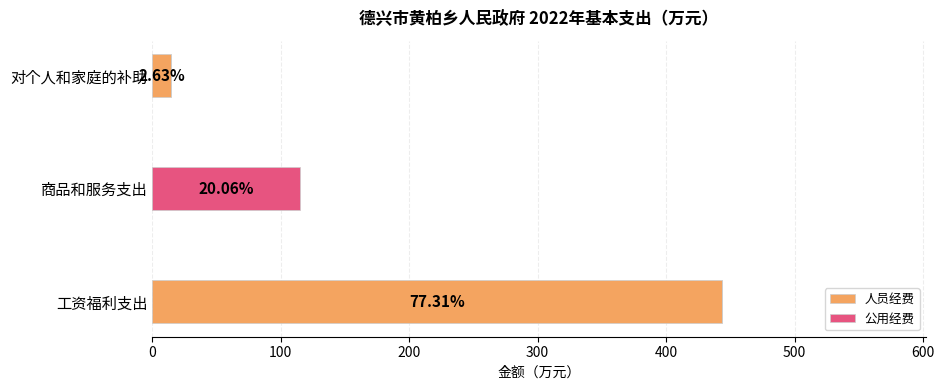

What are all the series names shown in the legend?

人员经费, 公用经费